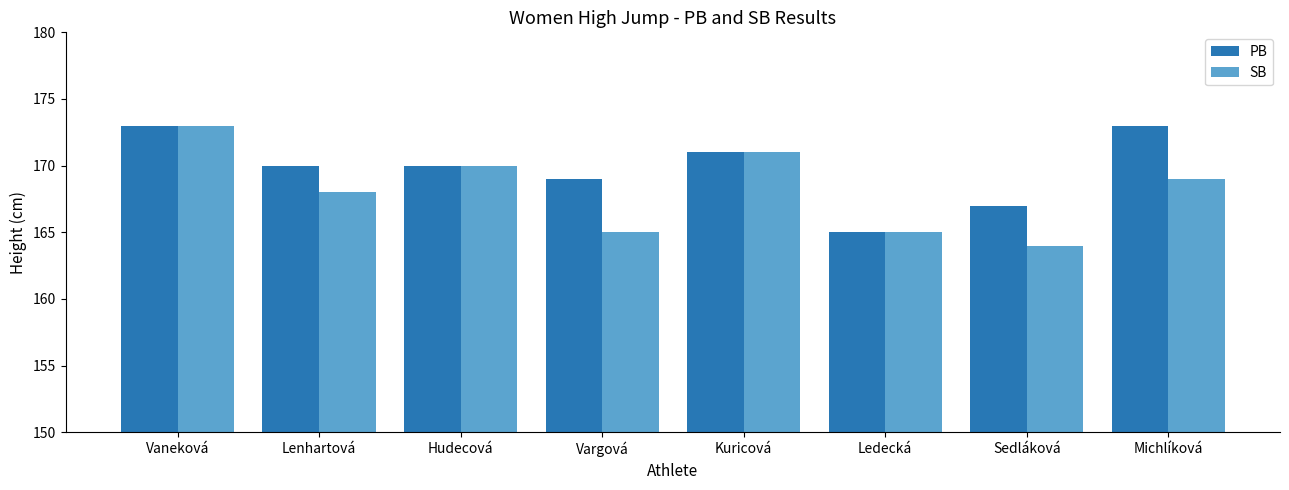

What is the difference between the SB values at Sedláková and Lenhartová?

4